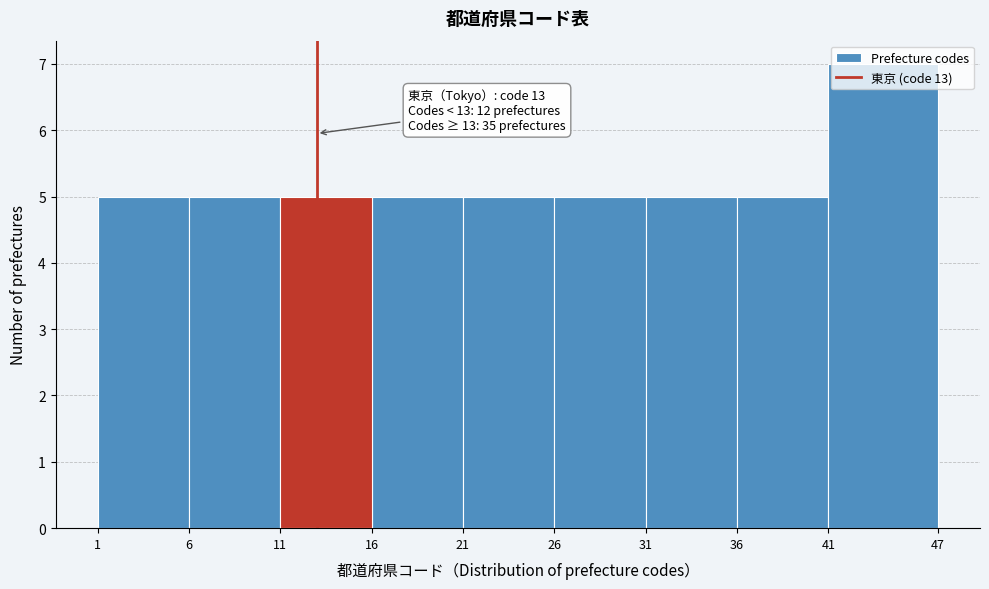

Over which range of the x-axis is the bar tallest?

41 to 47